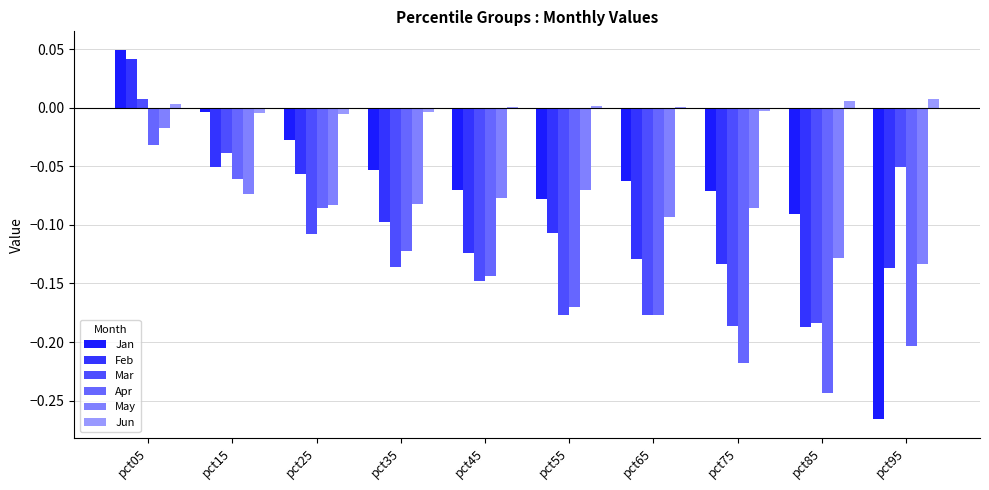

Reading left to right, extract all data points from this chart.

Jan: pct05=0.0	pct15=-0.0	pct25=-0.0	pct35=-0.1	pct45=-0.1	pct55=-0.1	pct65=-0.1	pct75=-0.1	pct85=-0.1	pct95=-0.3
Feb: pct05=0.0	pct15=-0.1	pct25=-0.1	pct35=-0.1	pct45=-0.1	pct55=-0.1	pct65=-0.1	pct75=-0.1	pct85=-0.2	pct95=-0.1
Mar: pct05=0.0	pct15=-0.0	pct25=-0.1	pct35=-0.1	pct45=-0.1	pct55=-0.2	pct65=-0.2	pct75=-0.2	pct85=-0.2	pct95=-0.1
Apr: pct05=-0.0	pct15=-0.1	pct25=-0.1	pct35=-0.1	pct45=-0.1	pct55=-0.2	pct65=-0.2	pct75=-0.2	pct85=-0.2	pct95=-0.2
May: pct05=-0.0	pct15=-0.1	pct25=-0.1	pct35=-0.1	pct45=-0.1	pct55=-0.1	pct65=-0.1	pct75=-0.1	pct85=-0.1	pct95=-0.1
Jun: pct05=0.0	pct15=-0.0	pct25=-0.0	pct35=-0.0	pct45=0.0	pct55=0.0	pct65=0.0	pct75=-0.0	pct85=0.0	pct95=0.0